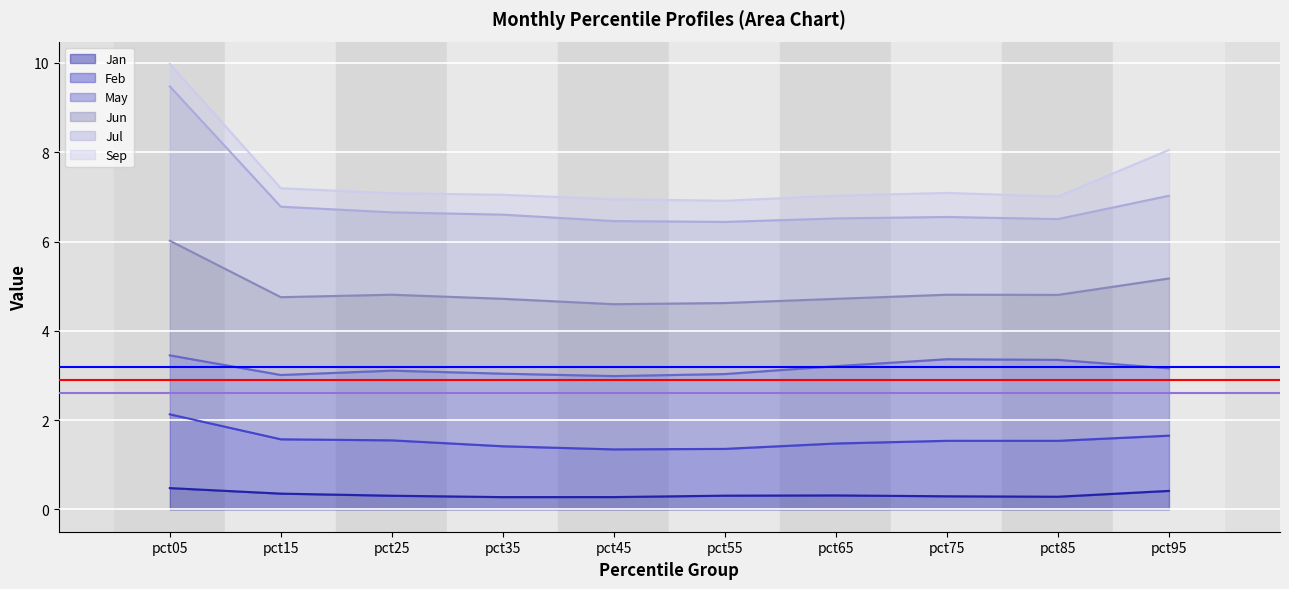

What is the value of the Jan point at the 2nd from the left?

0.4